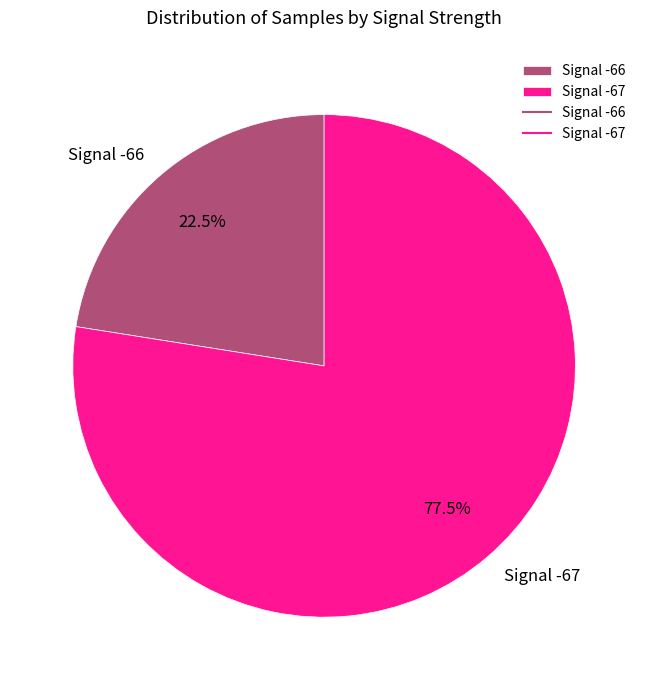

Approximately how many times larger is the value at Signal -67 compared to Signal -66?

3.4